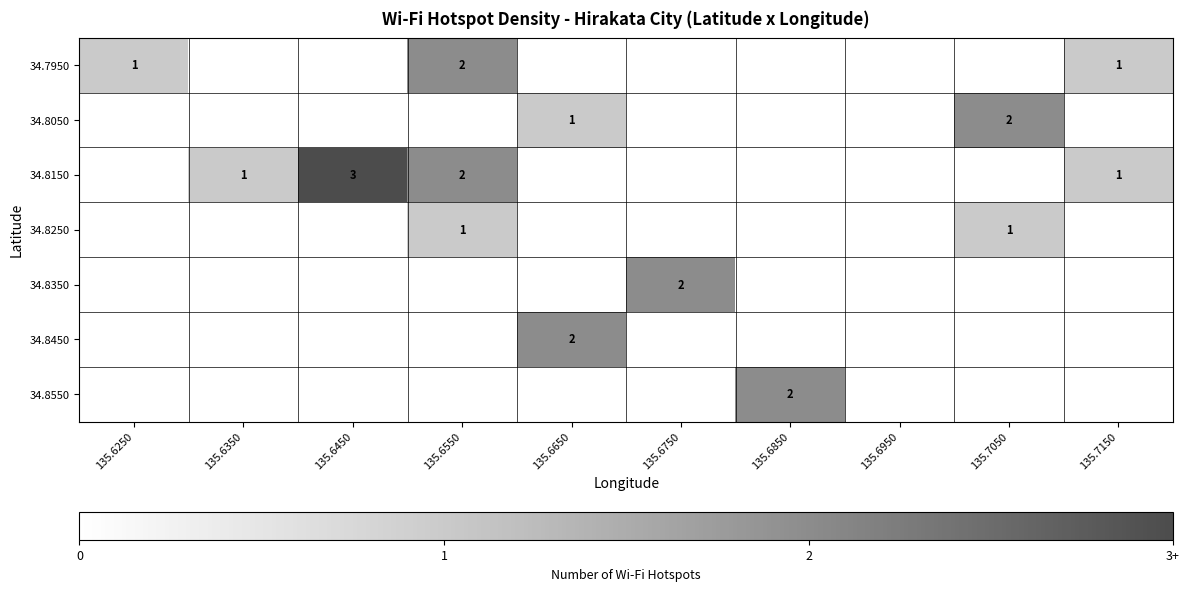

Is it true that 34.8150 equals 2 at 135.6350?

False